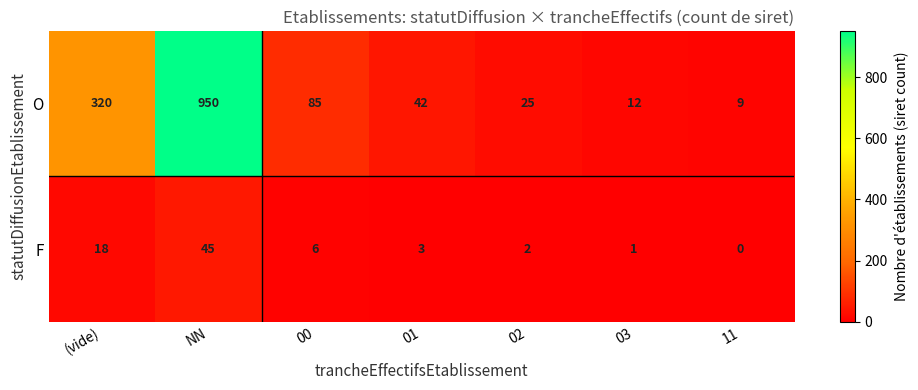

Between (vide) and 00, which series saw the biggest shift?

O